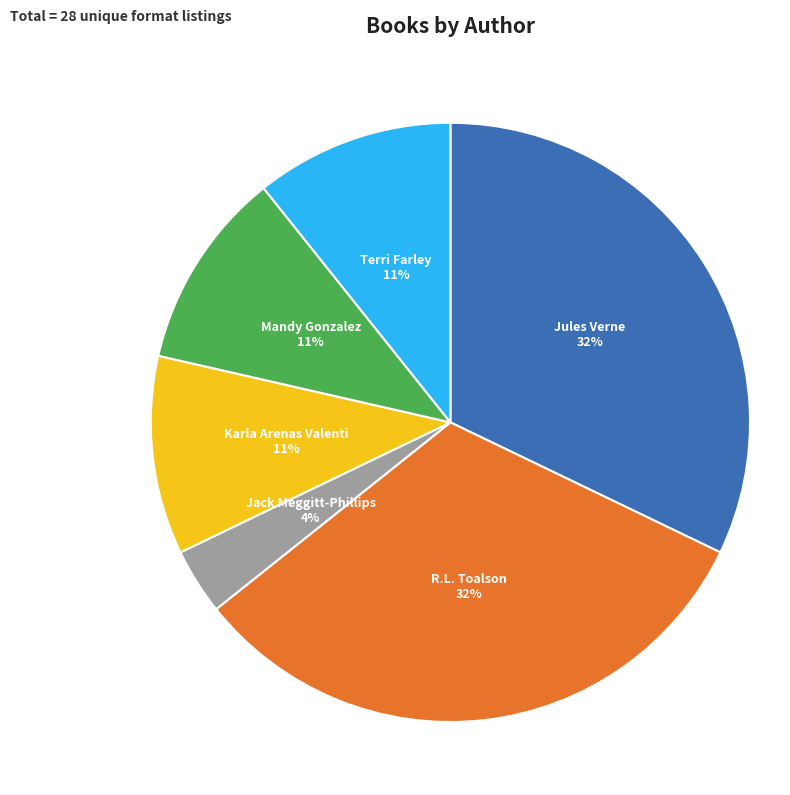

To the nearest percent, what percentage of the pie is Mandy Gonzalez?

11%